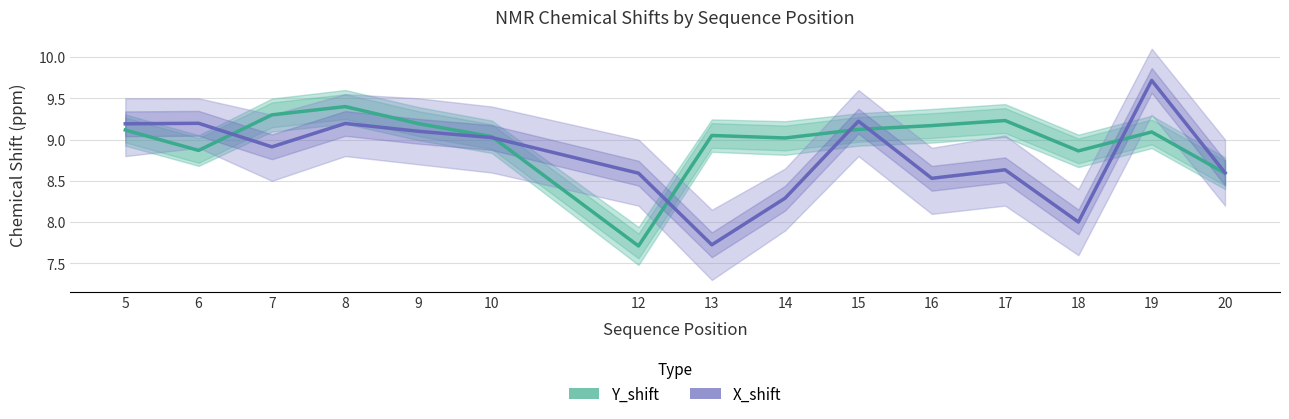

True or false: Y_shift has more than 1 points higher than both neighbors.

True